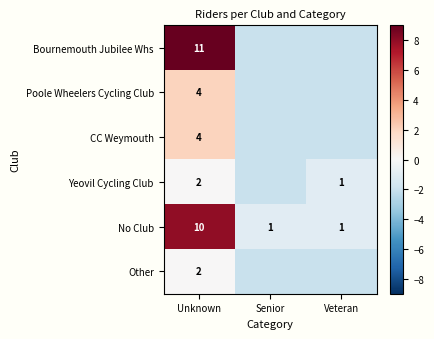

Is the value of Yeovil Cycling Club at Unknown greater than the value of No Club at Senior?

Yes